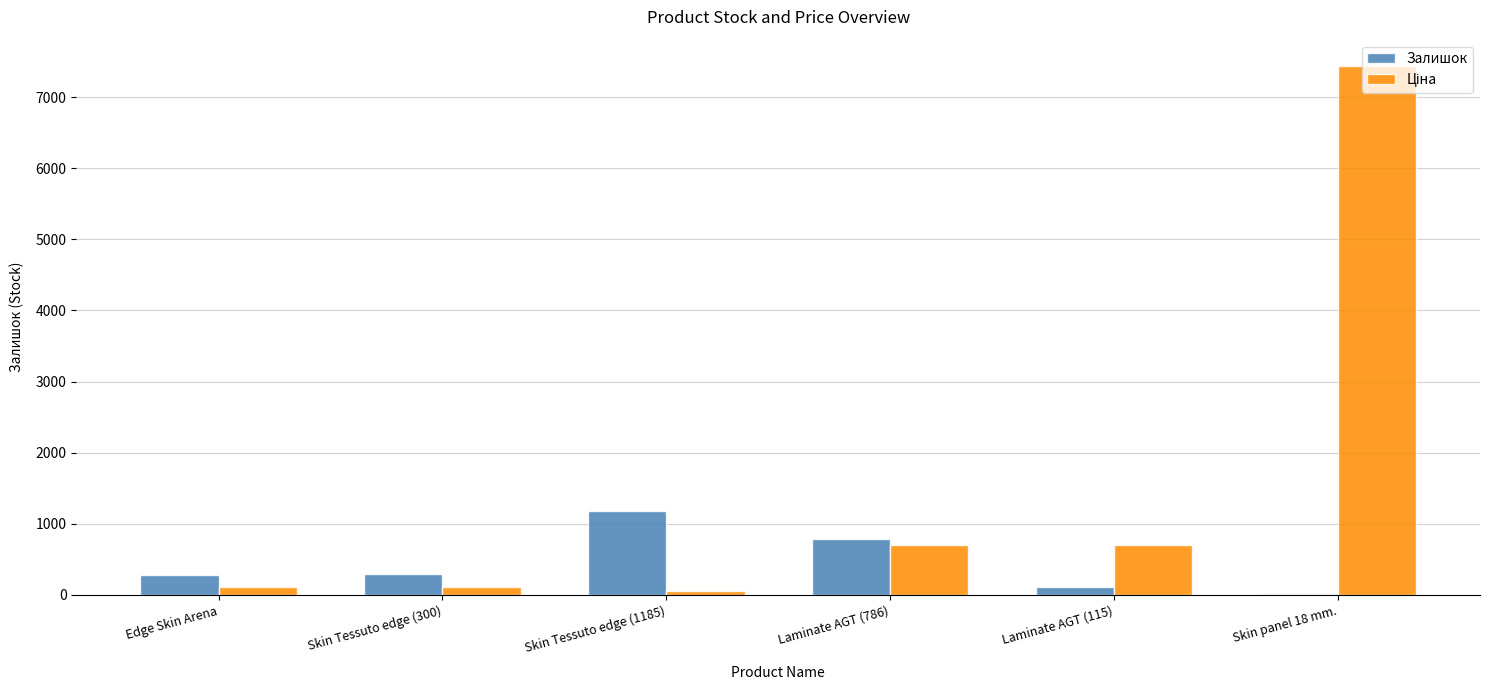

Between Laminate AGT (786) and Laminate AGT (115), which series saw the biggest shift?

Залишок